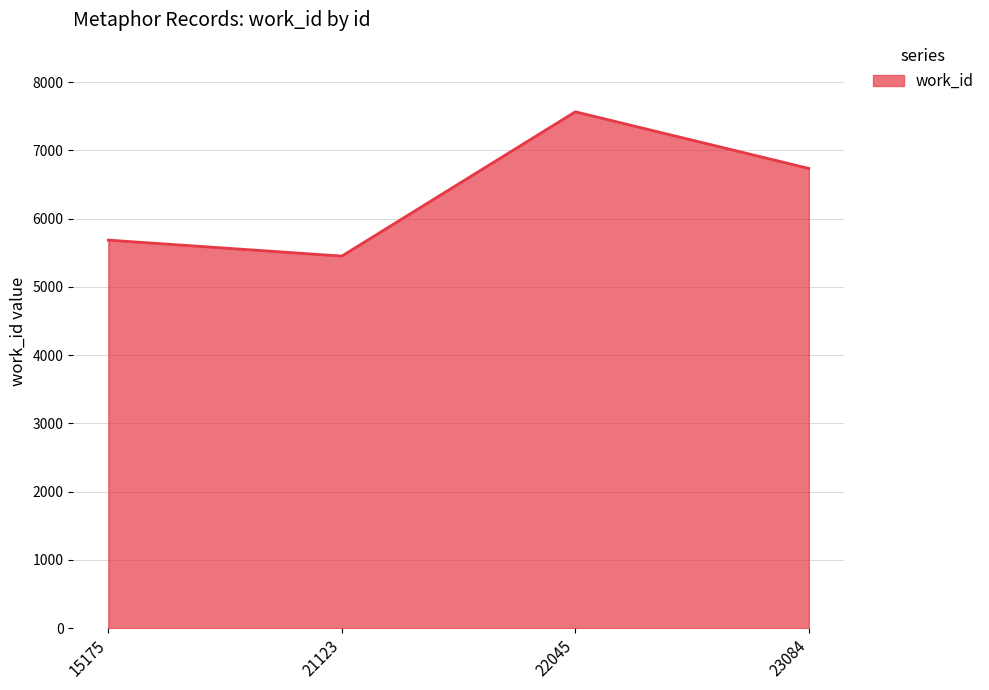

Is it true that the value at 23084 is 6736?

True